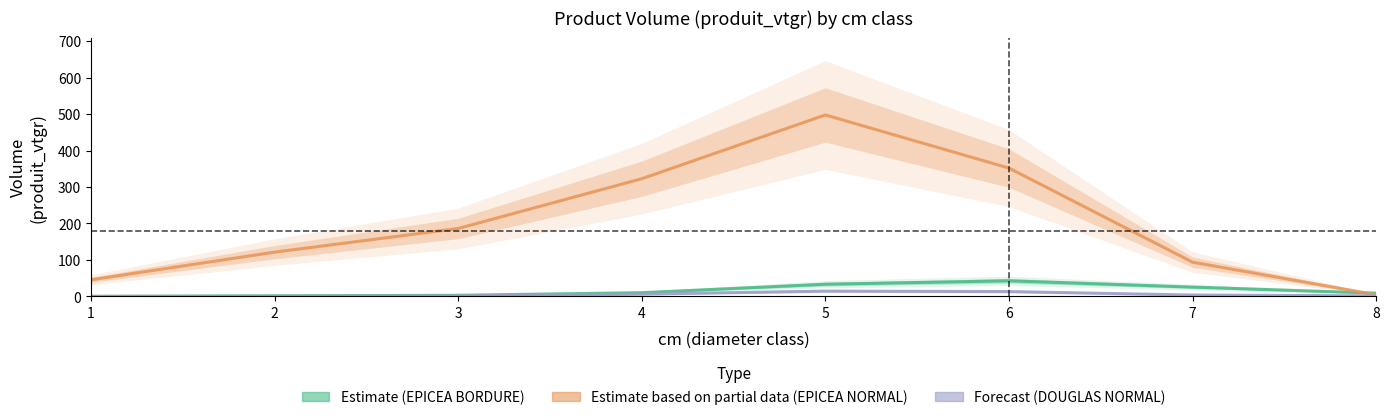

Reading left to right, transcribe all the data shown in this chart.

Estimate: 0.1	1.5	3.0	10.2	33.4	42.8	25.5	8.8
Estimate based on partial data: 45.5	121.3	186.2	322.7	497.6	351.9	93.8	4.4
Forecast: 0.0	0.3	1.4	6.1	14.4	13.2	3.7	1.5